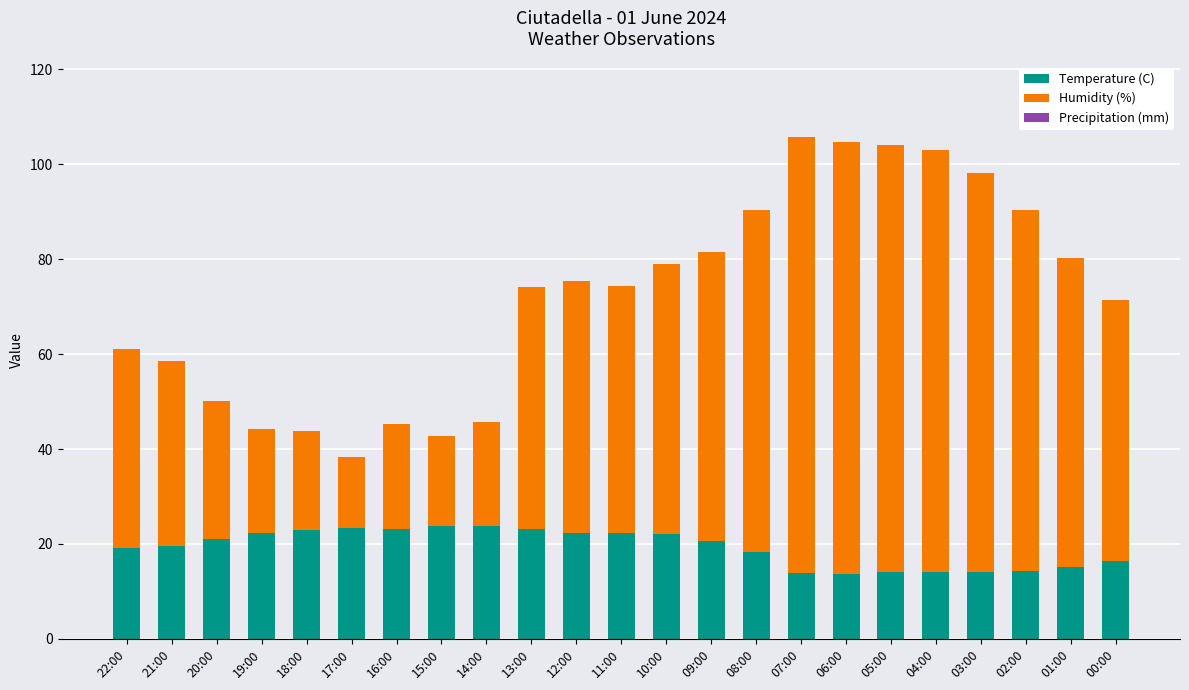

What is the total value across all series at 12:00?

75.4